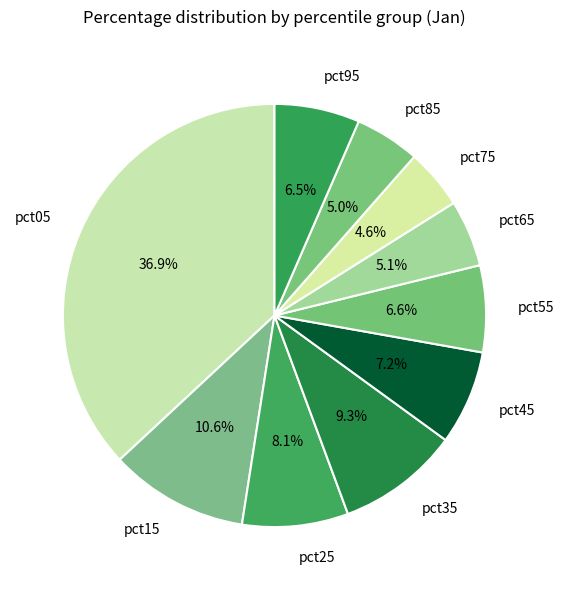

What is the largest slice in the pie chart?

pct05